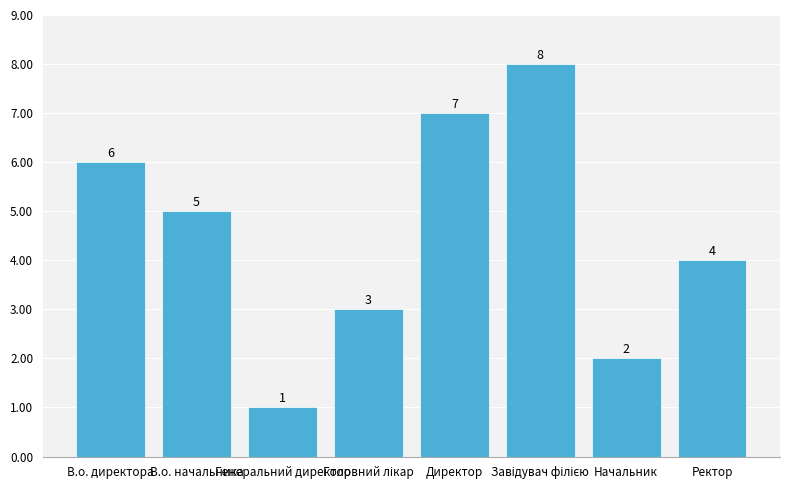

What is the difference between the second highest and minimum values?

6